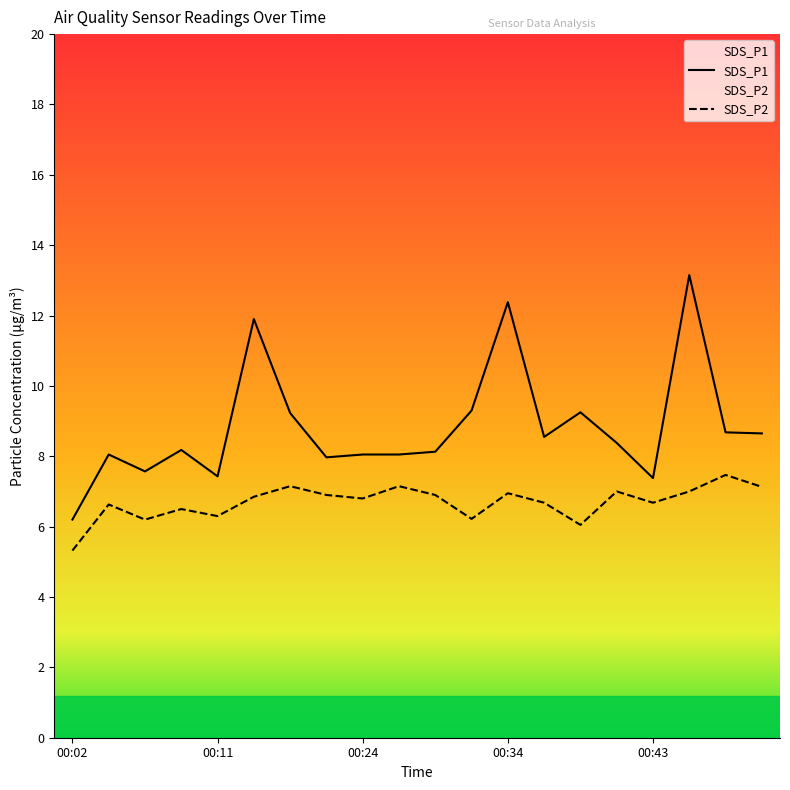

What is the difference between the maximum and minimum values in the SDS_P2 series?

2.1